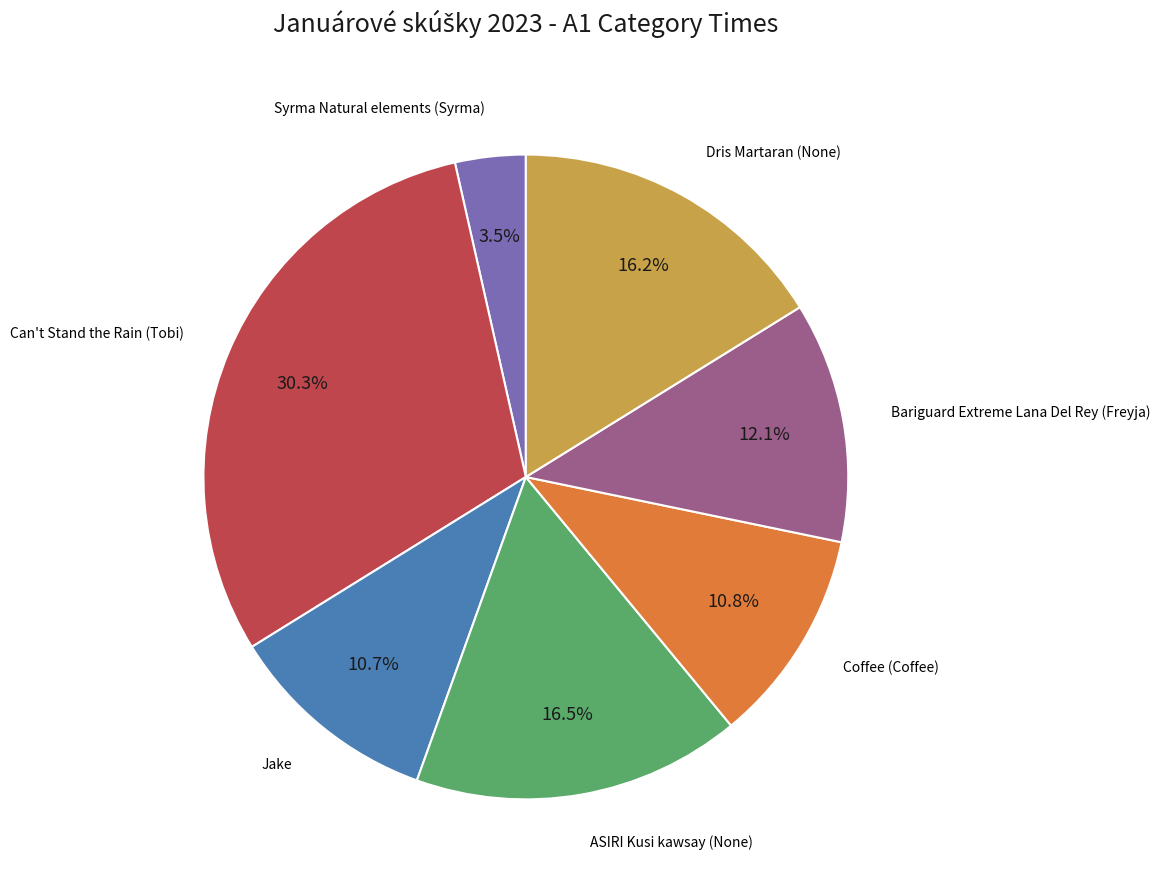

Does any single category account for the majority?

No